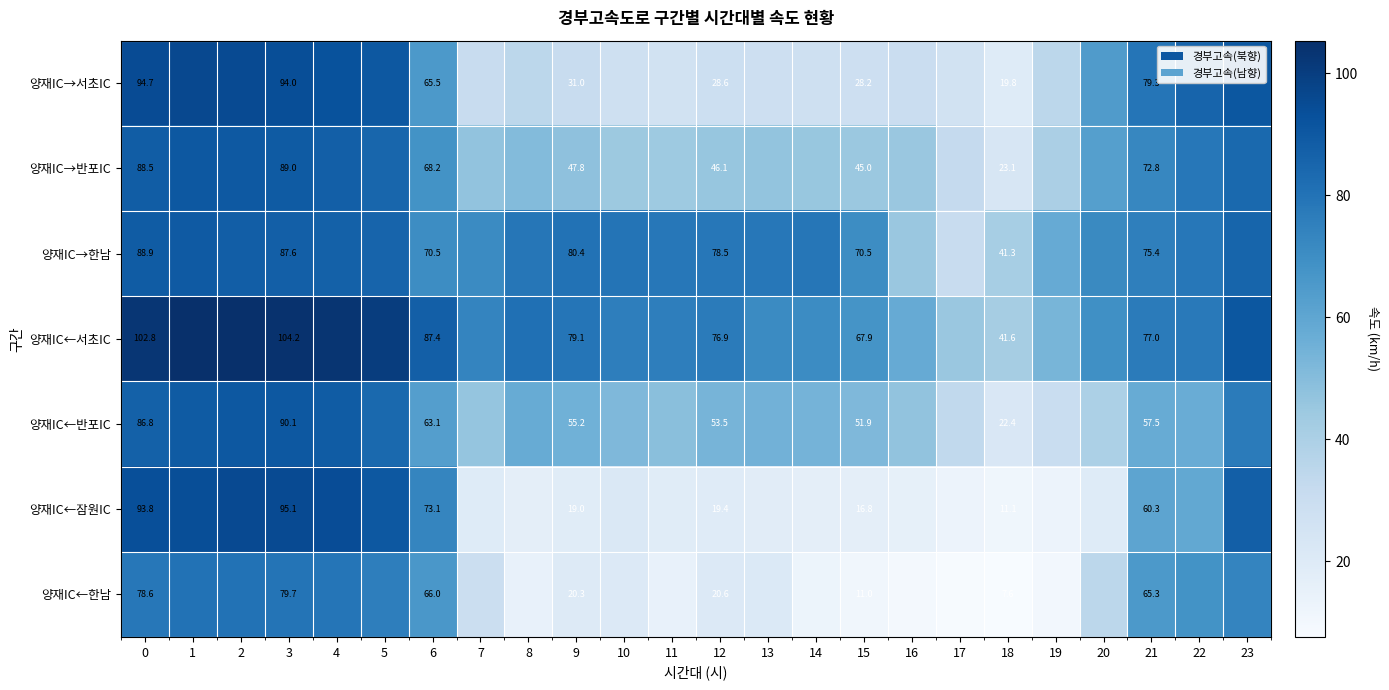

At which category is the sum across all series the highest?

2